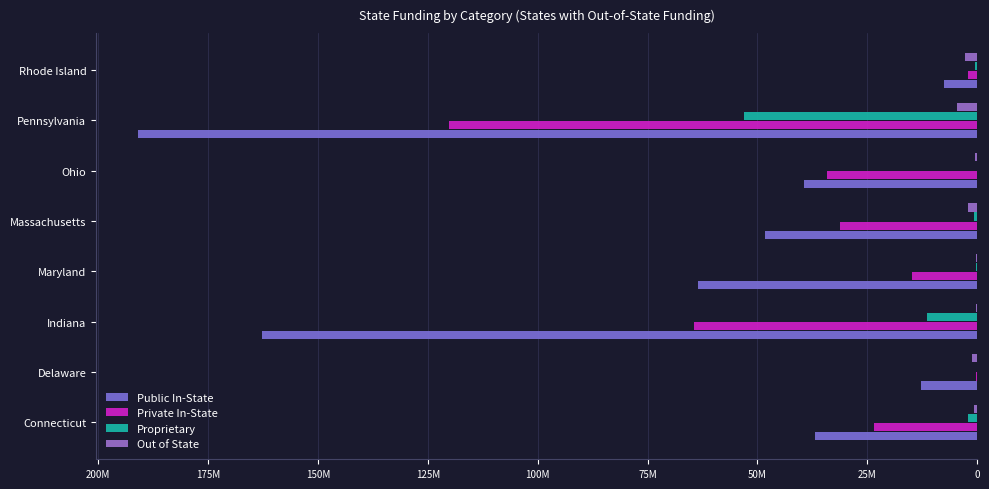

Are the bars grouped side by side (vs. stacked)?

Yes